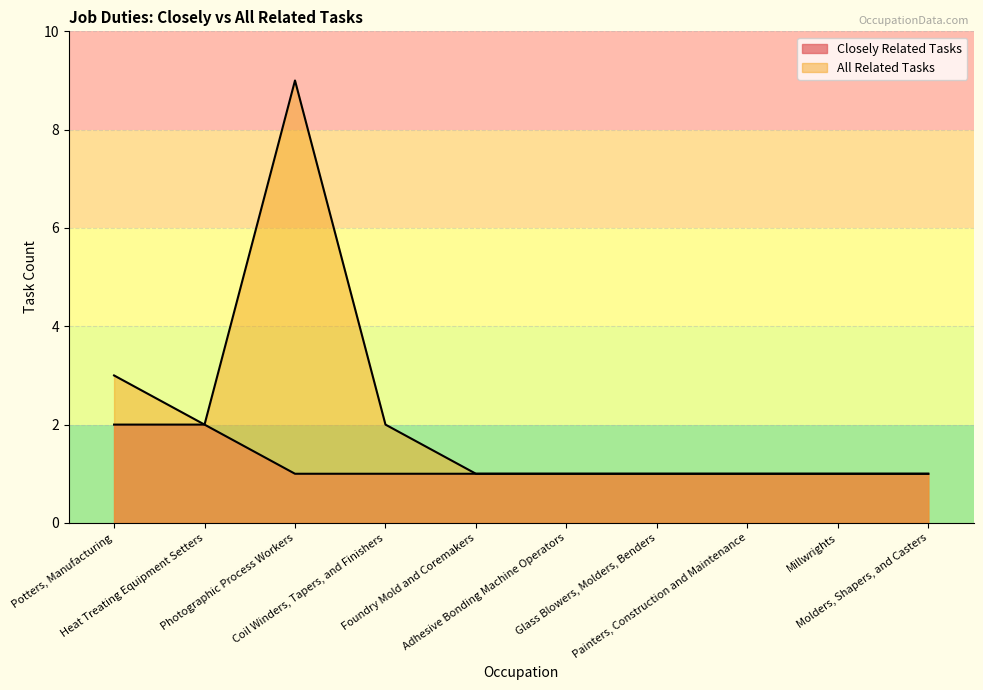

What is the label of the 2nd point from the right?

Millwrights